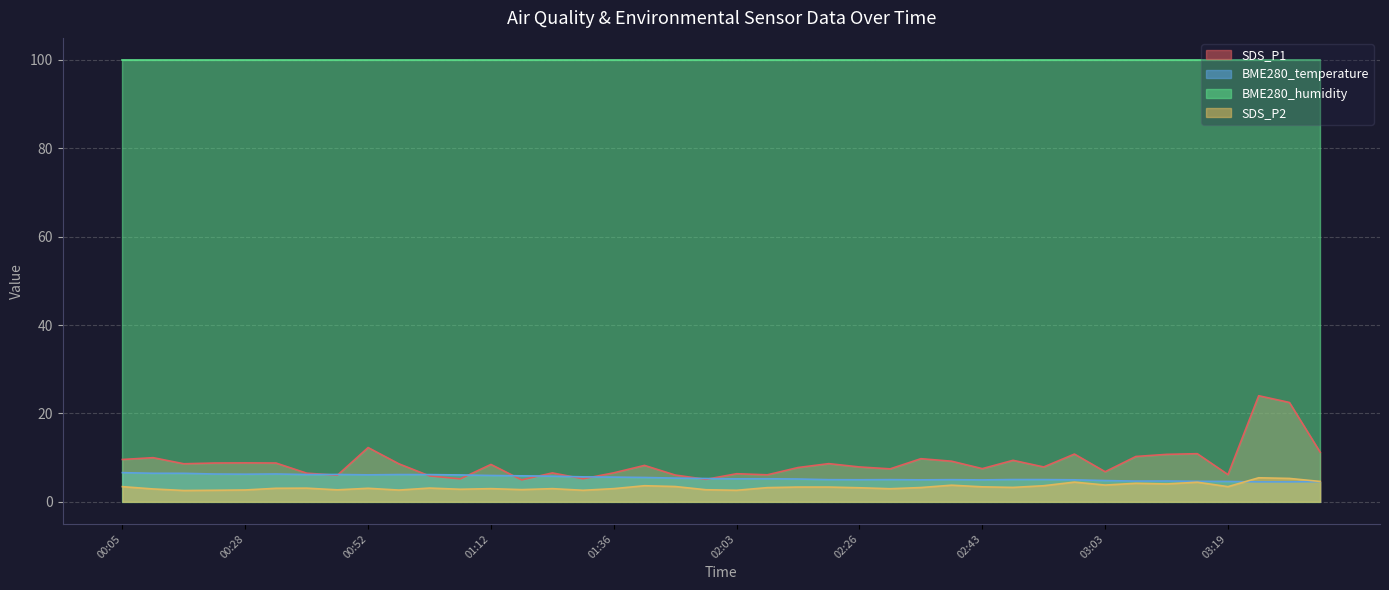

How many data points in SDS_P2 are less than 3?

15